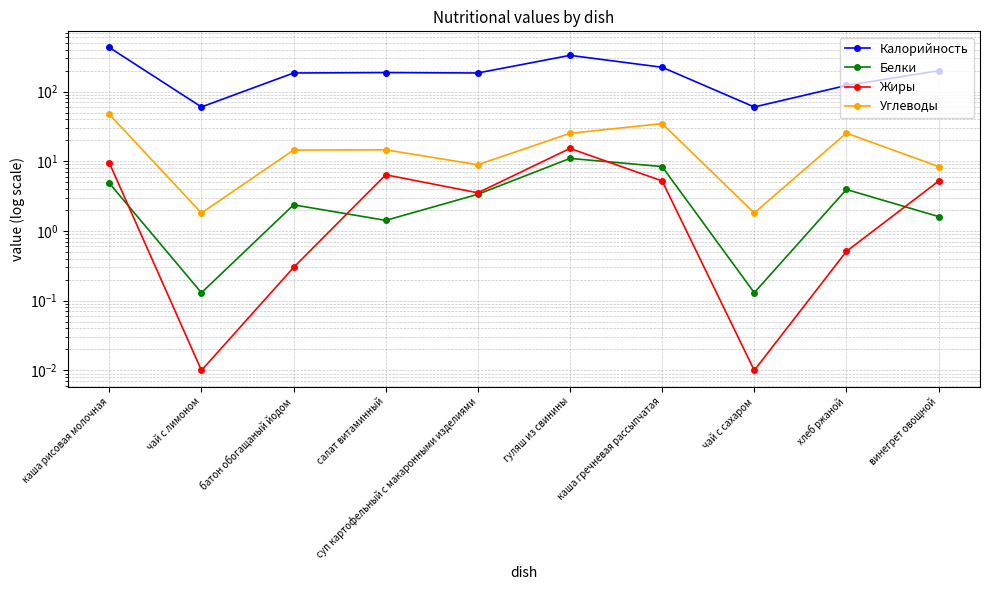

True or false: Калорийность has a value of 184.8 at батон обогащаный йодом.

True